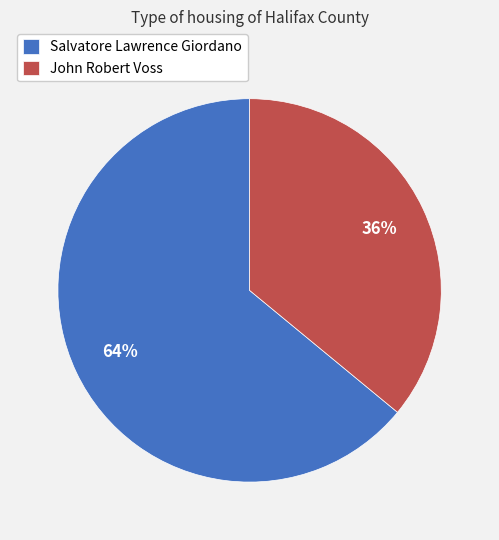

Combined, do John Robert Voss and Salvatore Lawrence Giordano account for over 50%?

Yes